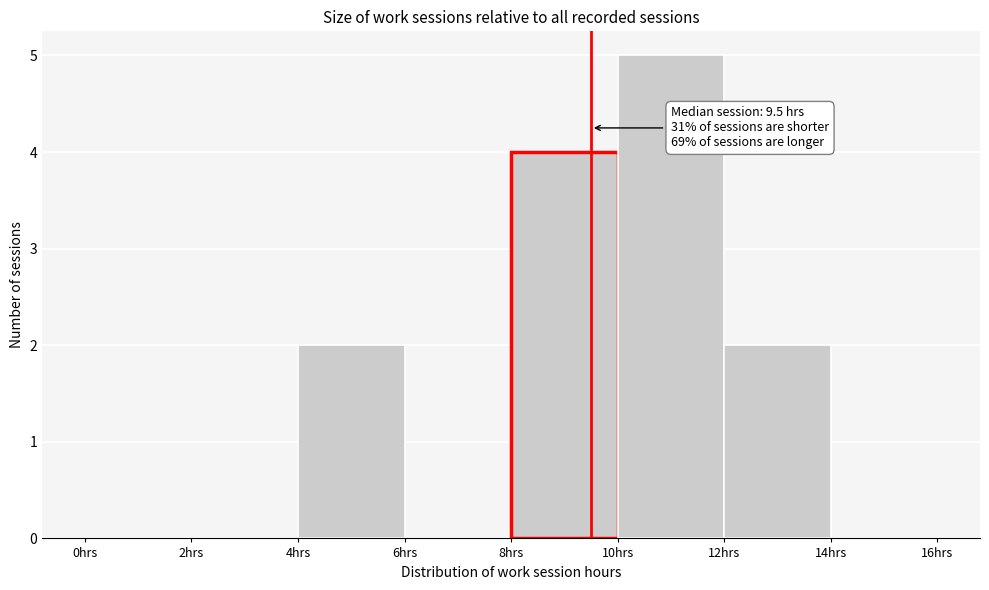

Over which range of the x-axis is the bar tallest?

10 to 12